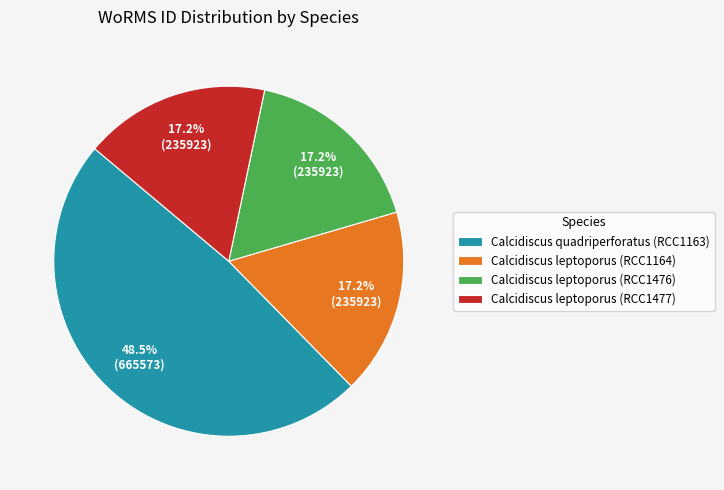

Which has a higher value, Calcidiscus quadriperforatus (RCC1163) or Calcidiscus leptoporus (RCC1164)?

Calcidiscus quadriperforatus (RCC1163)